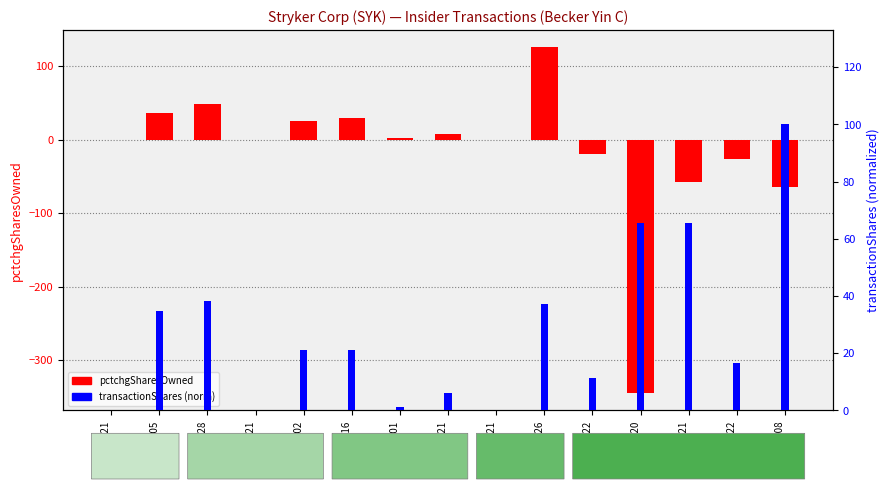

Which series has the largest range (max minus min)?

pctchgSharesOwned